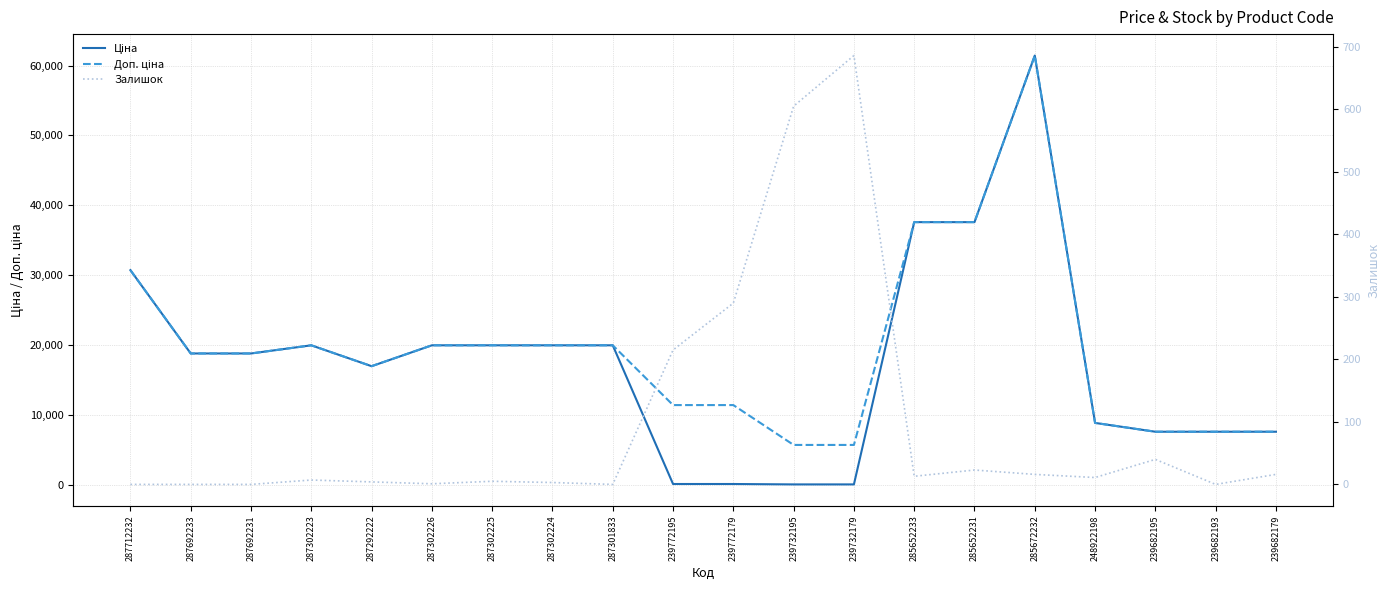

True or false: Залишок has more than 0 interior local peaks.

True